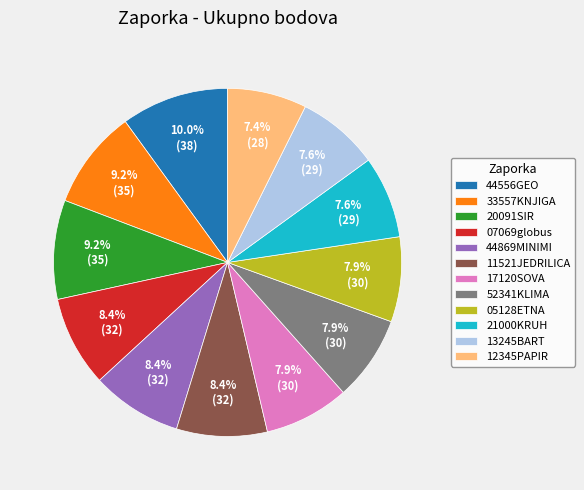

Which category has the biggest portion of the pie?

44556GEO